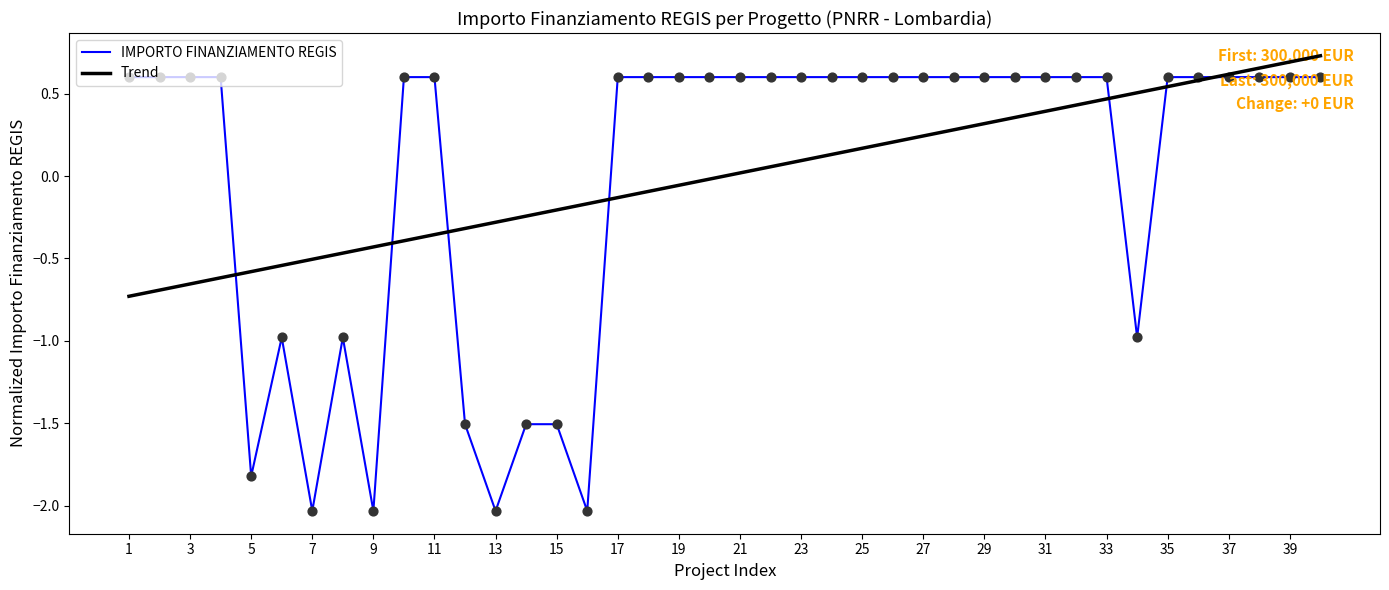

Which series has the largest range (max minus min)?

IMPORTO FINANZIAMENTO REGIS